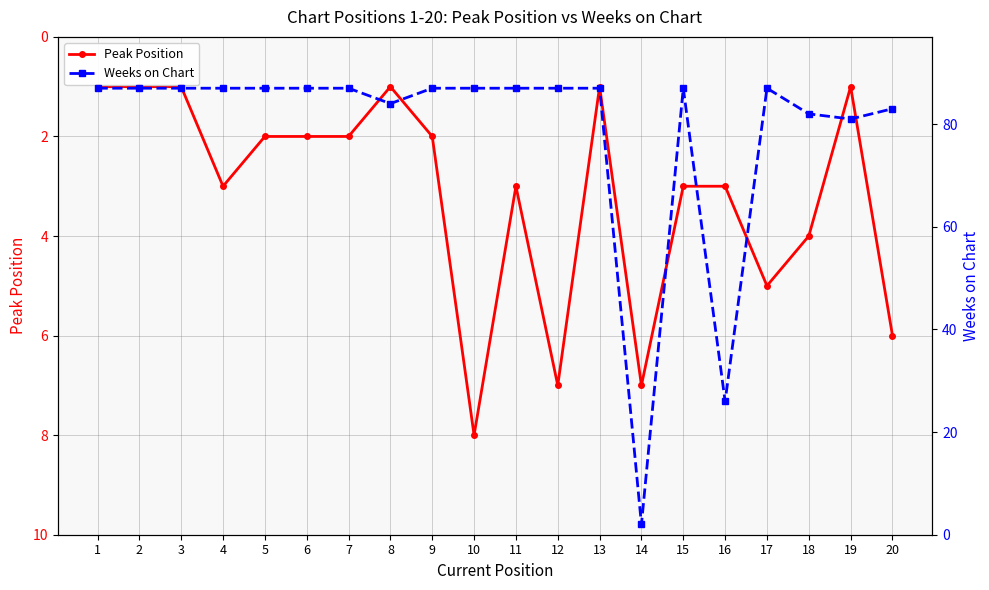

What is the value of the Weeks on Chart point at the 8th from the left?

84